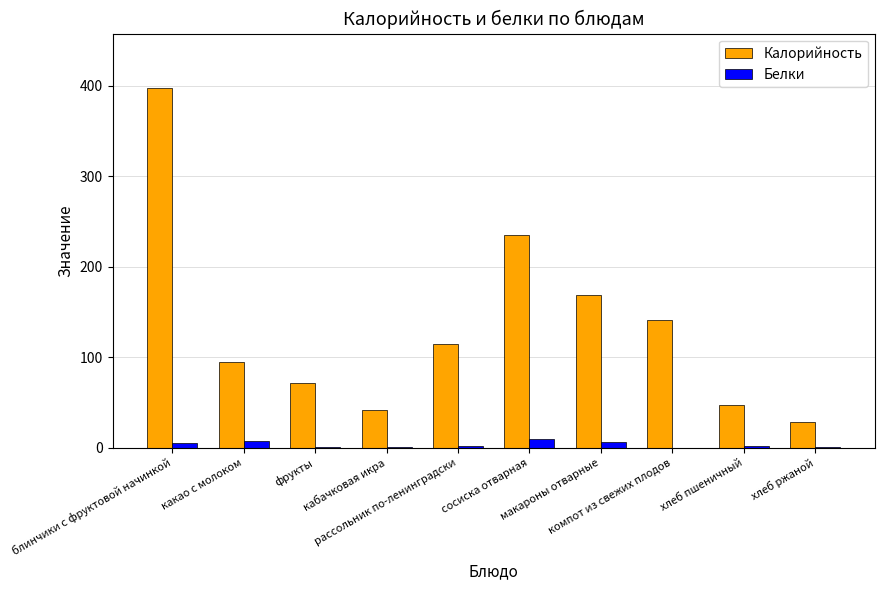

What is the sum of all Белки values?

35